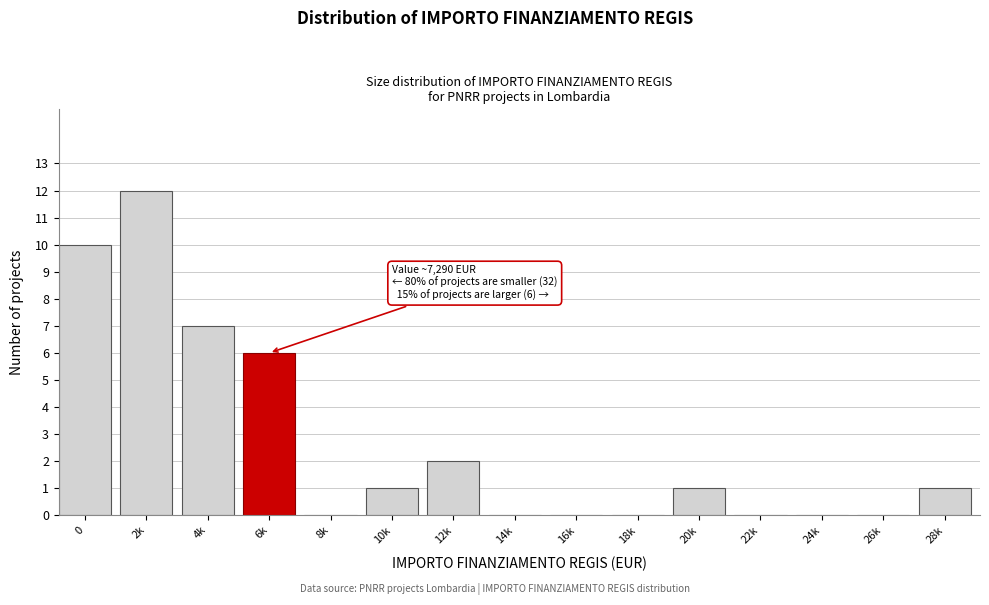

Reading left to right, extract all data points from this chart.

0=10	2k=12	4k=7	6k=6	8k=0	10k=1	12k=2	14k=0	16k=0	18k=0	20k=1	22k=0	24k=0	26k=0	28k=1